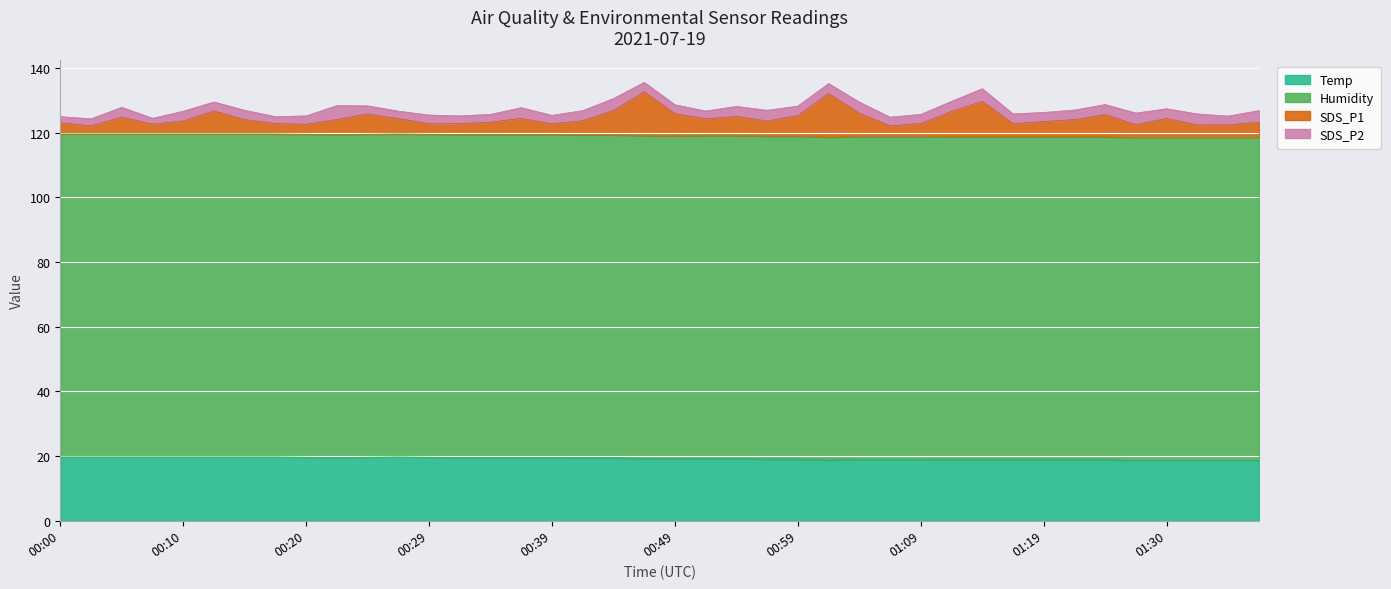

What are all the series names shown in the legend?

Temp, Humidity, SDS_P1, SDS_P2